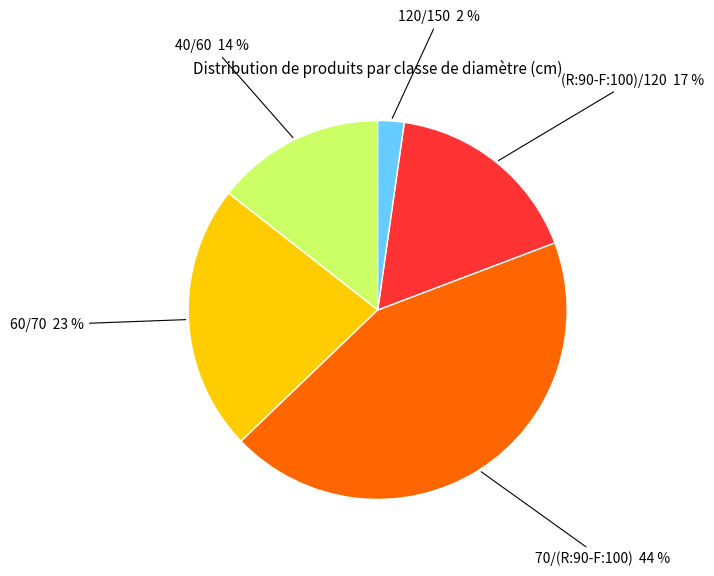

To the nearest percent, what is the average slice percentage?

20%